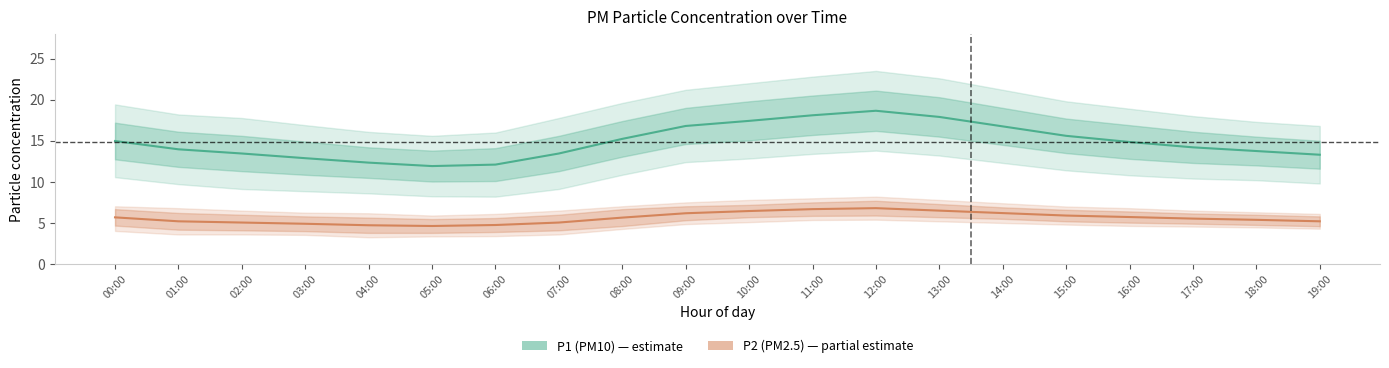

What position from the left is 07:00?

8